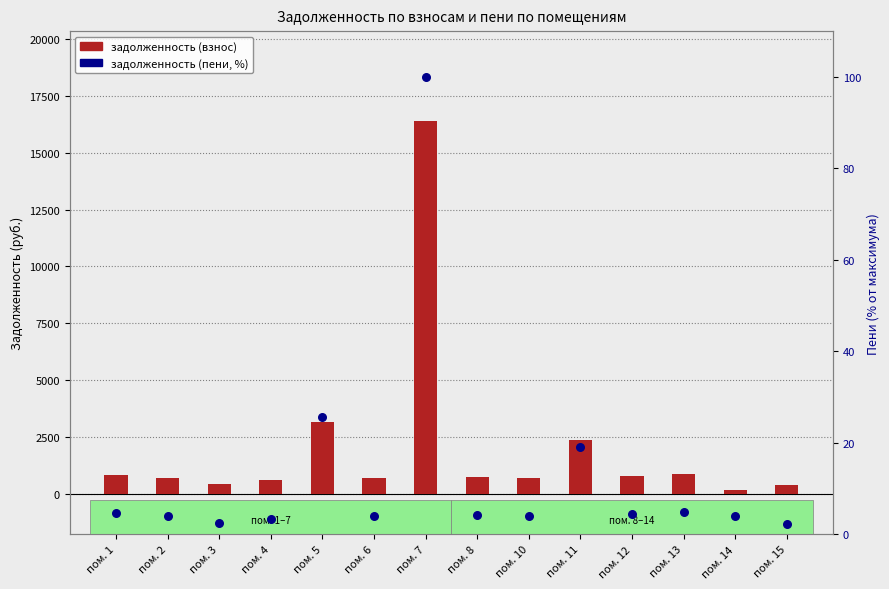

Which series reaches the minimum Y coordinate?

задолженность (пени, %)